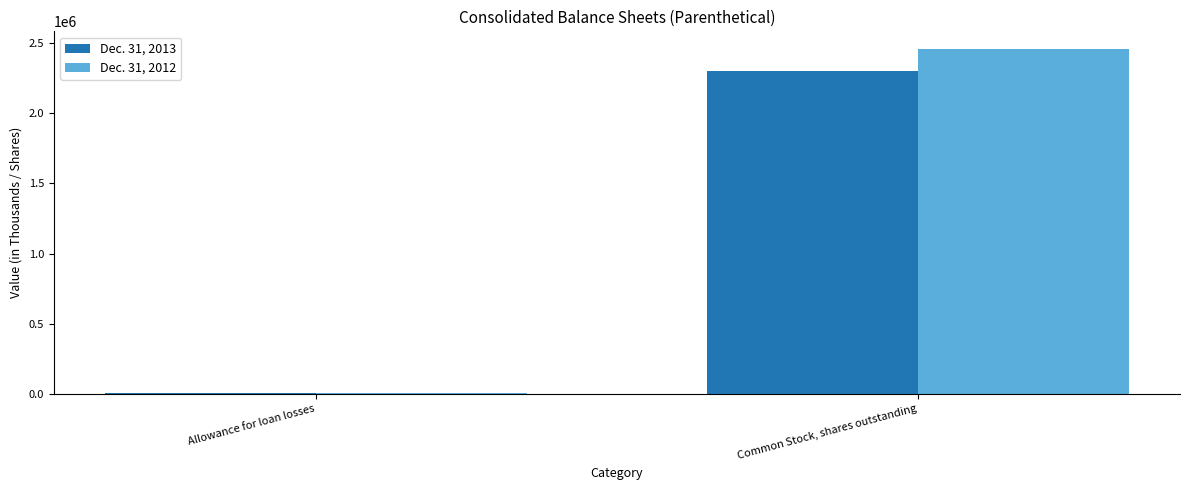

What are all the series names shown in the legend?

Dec. 31, 2013, Dec. 31, 2012